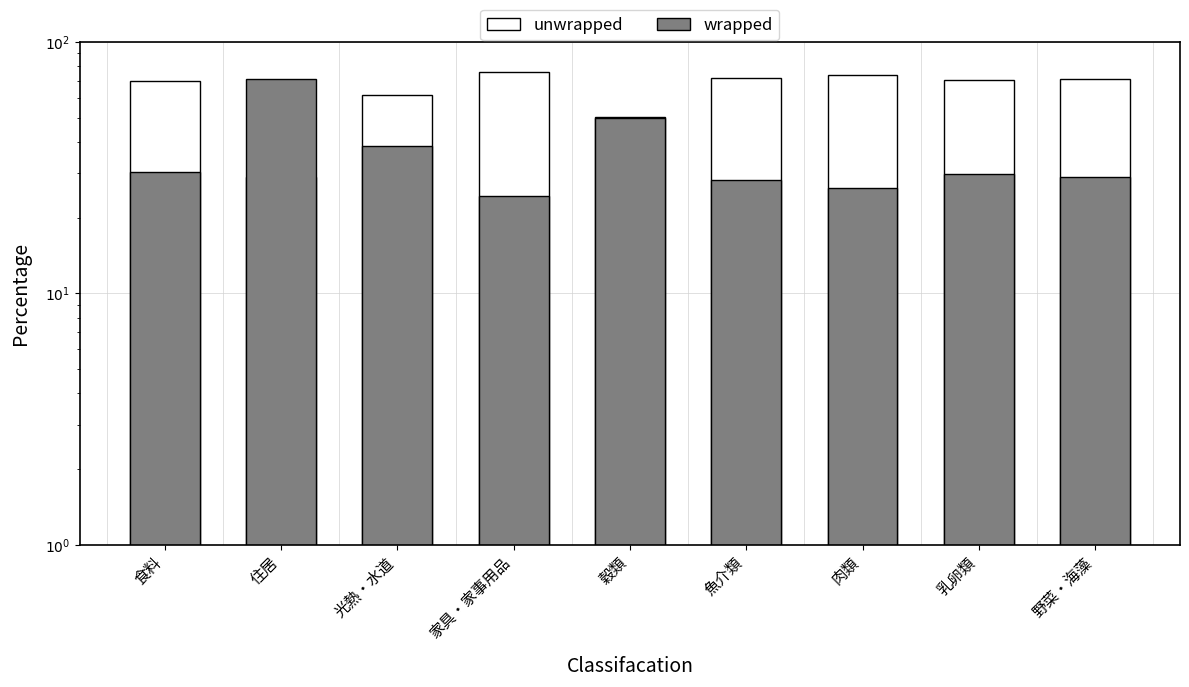

Read the wrapped value at 住居.

71.0